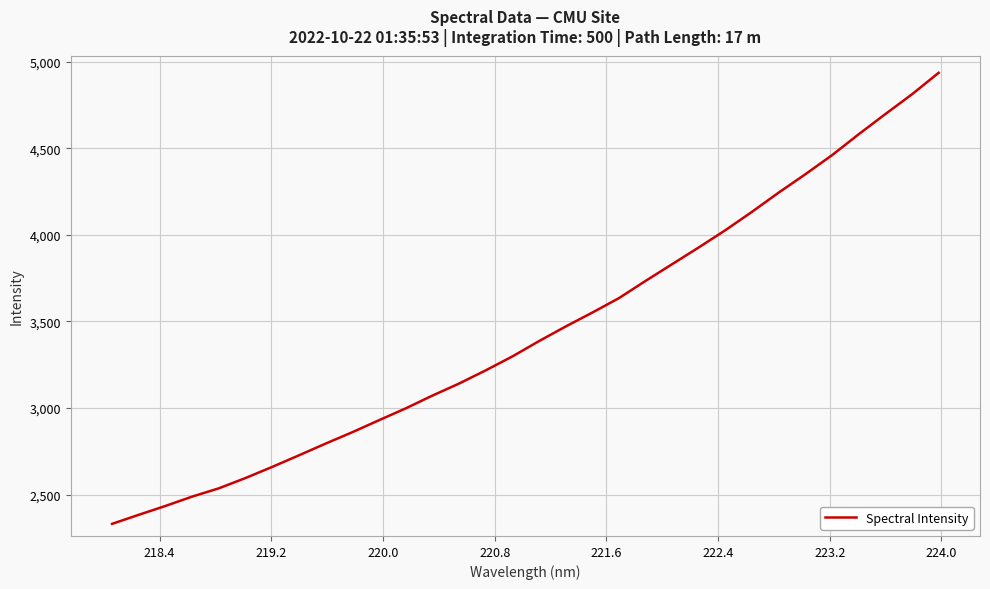

What is the difference between the maximum and minimum values?

2604.2